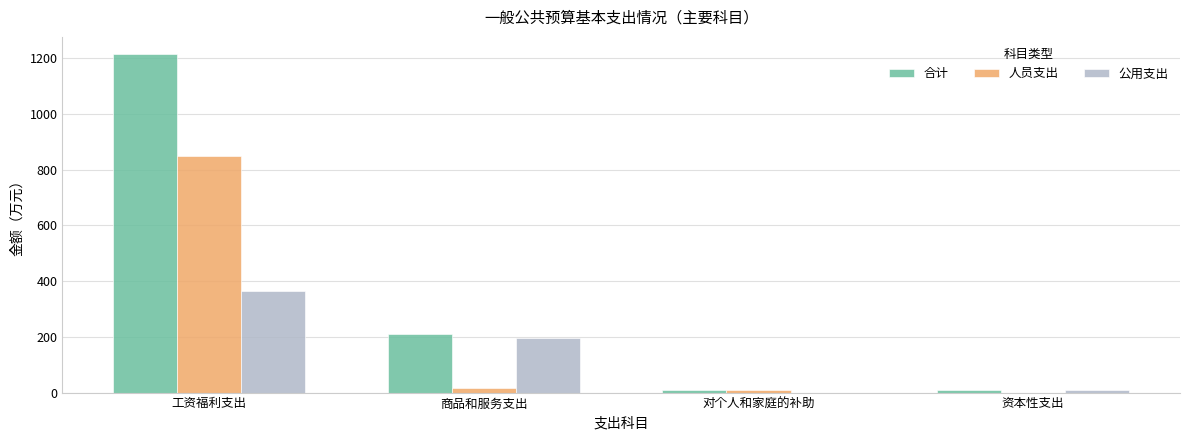

The value of 公用支出 at 商品和服务支出 is 281.9. True or false?

False